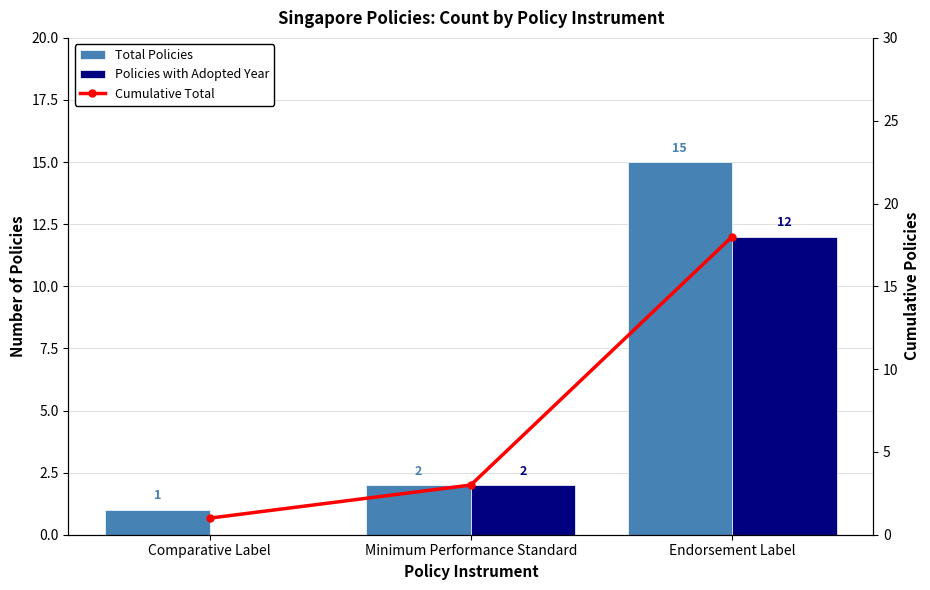

The Total Policies series shows 1 at Comparative Label. True or false?

False